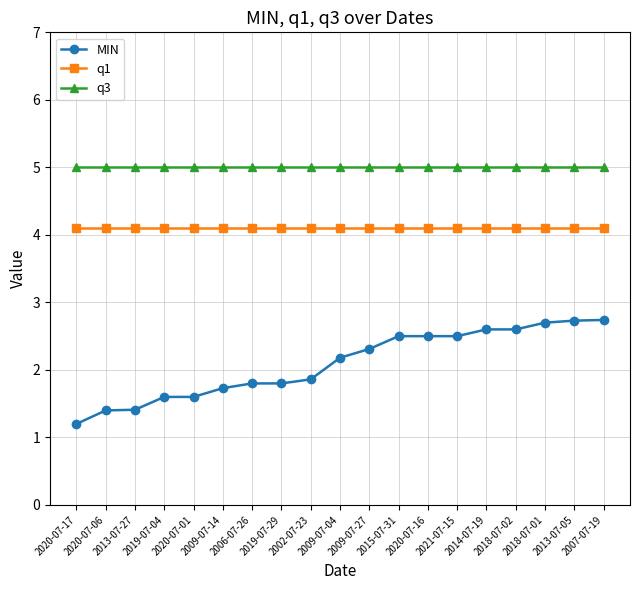

How many values in the MIN series are below 2?

9